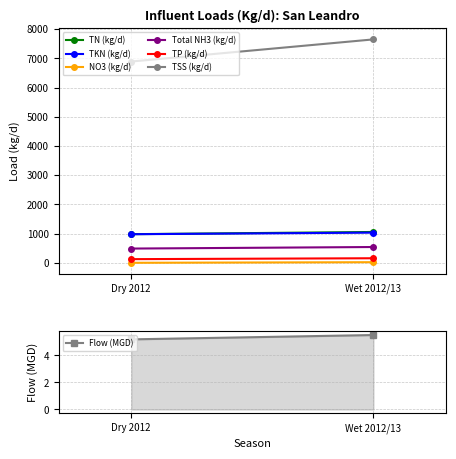

What is the value of the TN (kg/d) point at the 1st from the left?

980.2